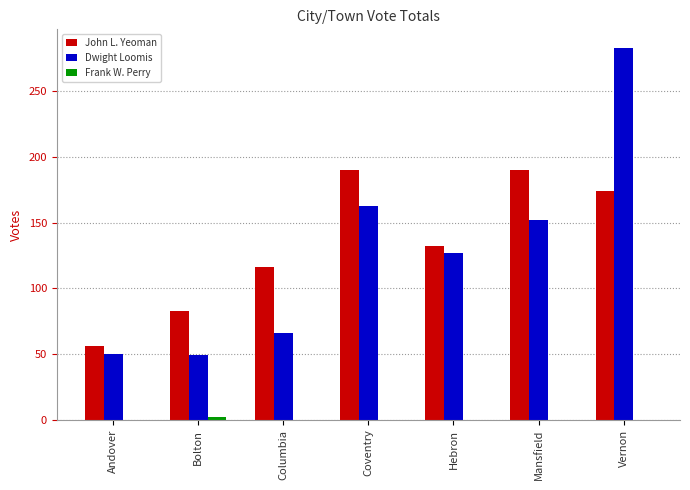

True or false: Dwight Loomis has a value of 163 at Coventry.

True